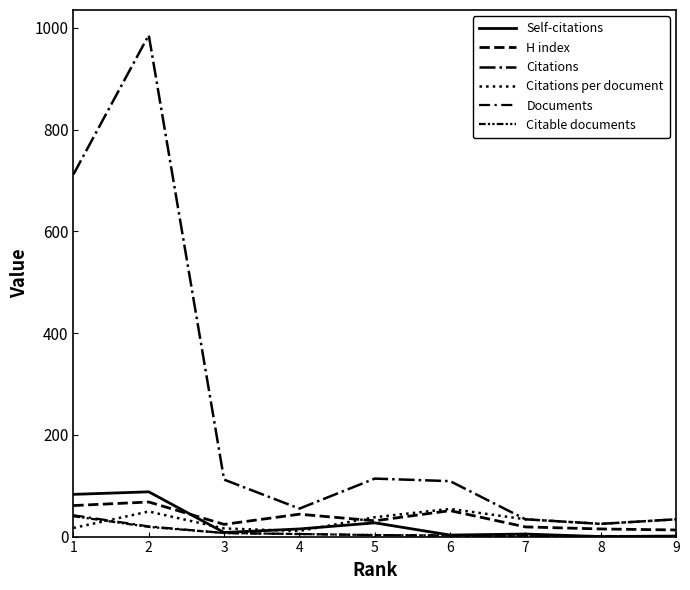

Is this an area chart (filled region under the line)?

No